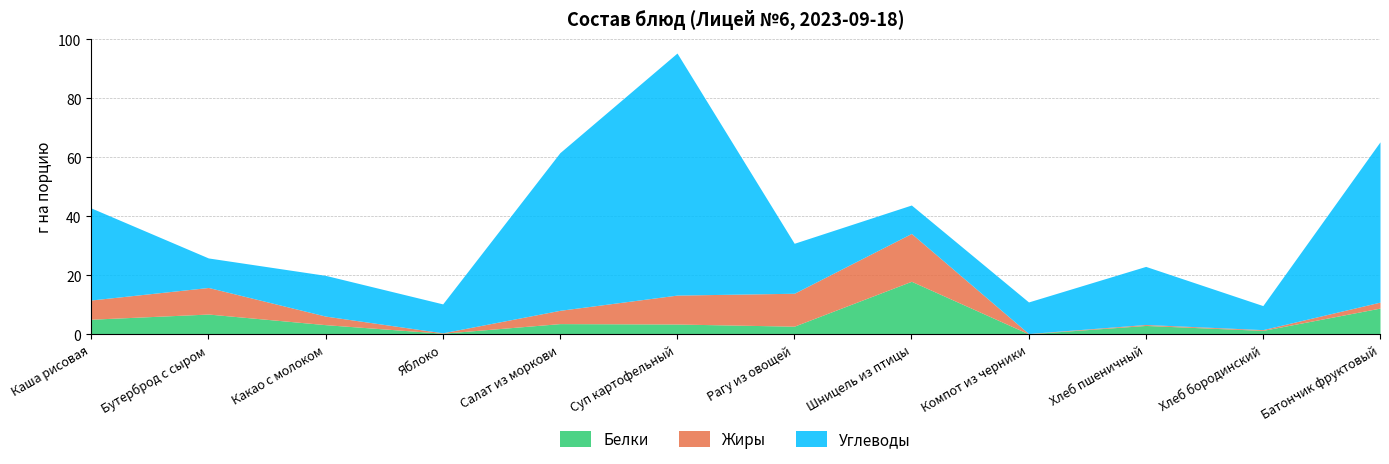

The Углеводы series shows 12.9 at Каша рисовая. True or false?

False